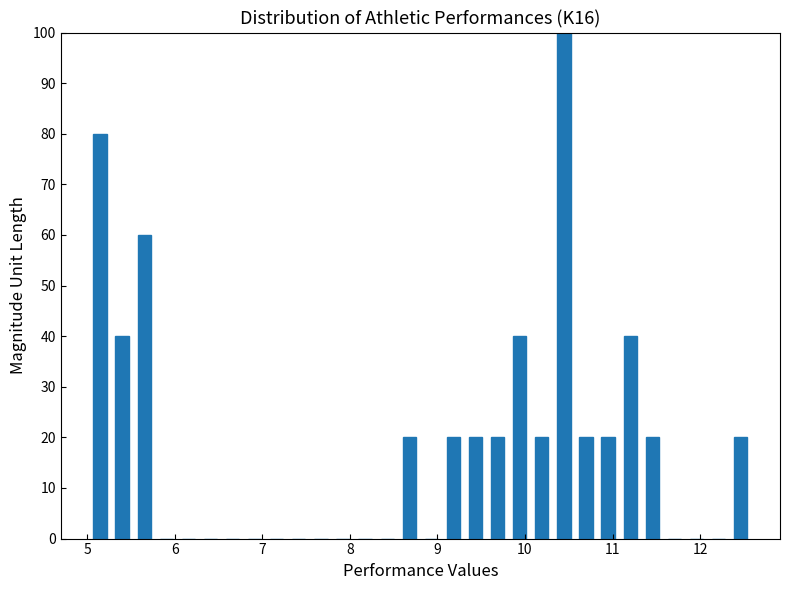

Around what value on the x-axis is the tallest bar? Give the approximate position of its centre, as read against the axis.

10.4